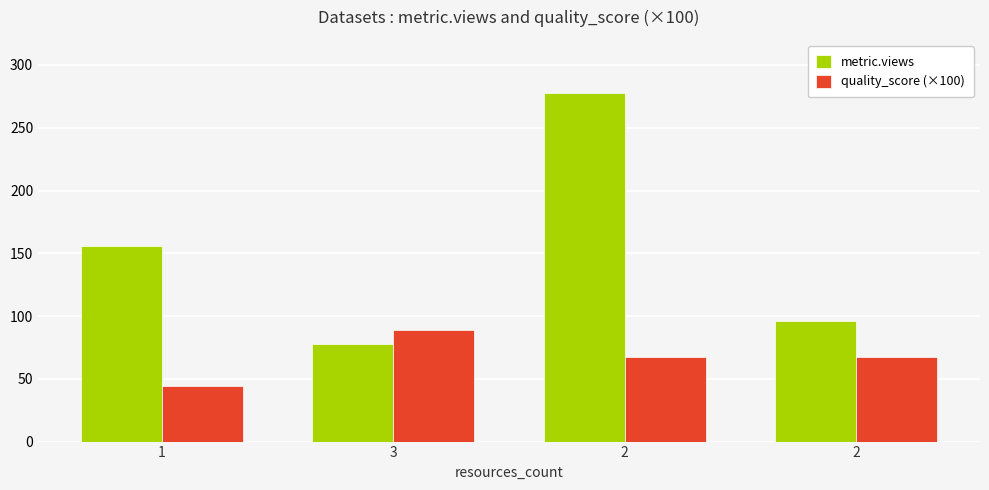

Which category has the lowest value in the quality_score (×100) series?

1